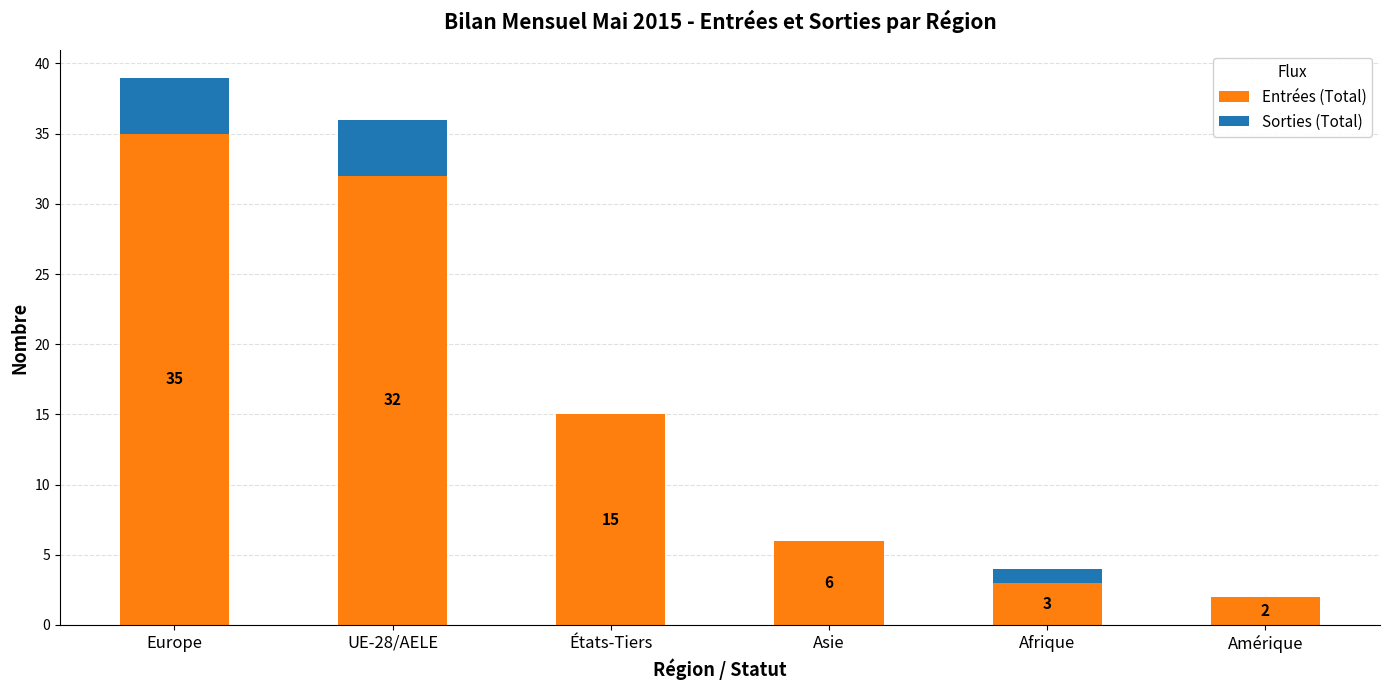

What is the average value of the Entrées (Total) series?

16